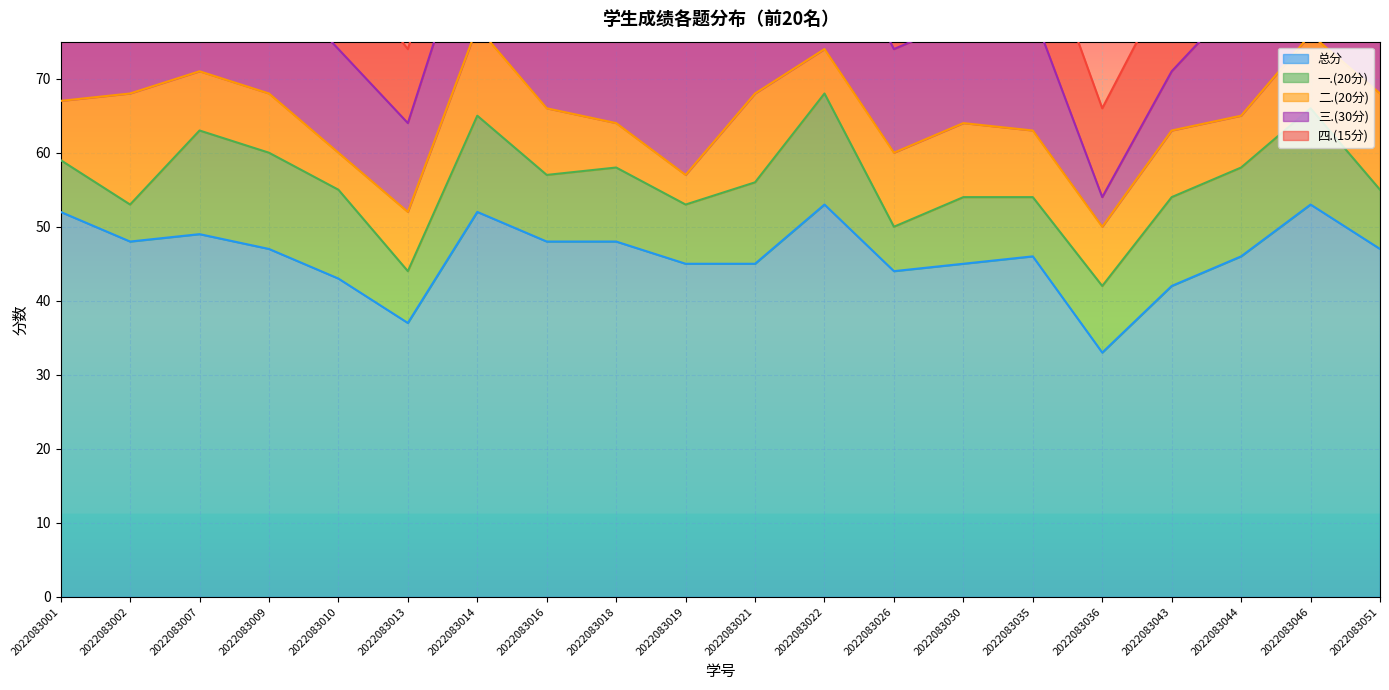

Where is the first local maximum for 总分?

2022083007